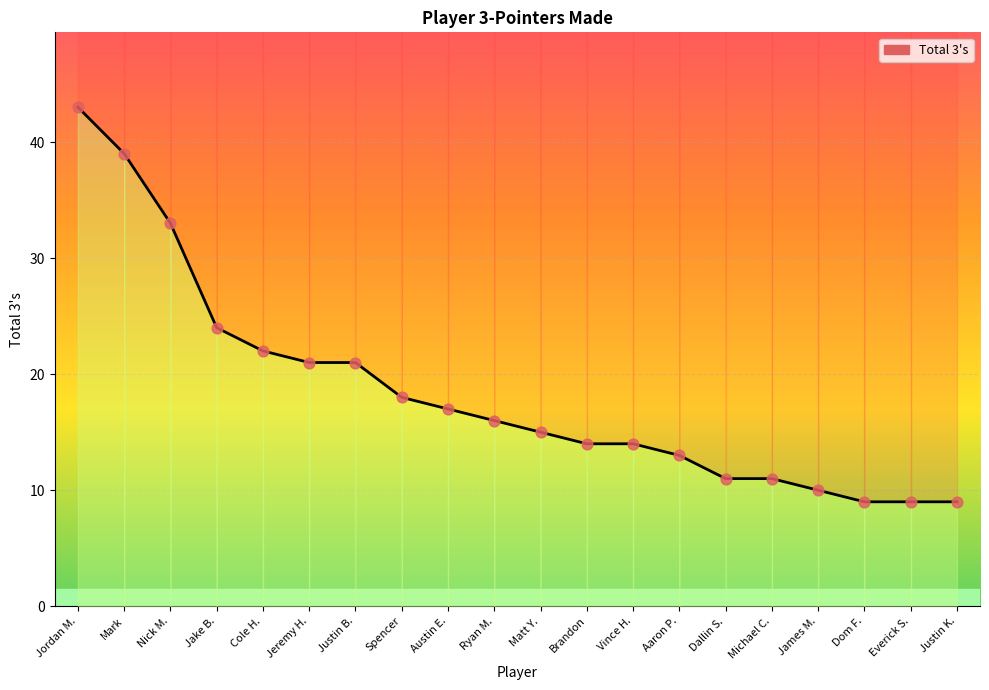

What is the ratio of the value at Spencer to the value at Matt Y.?

1.2